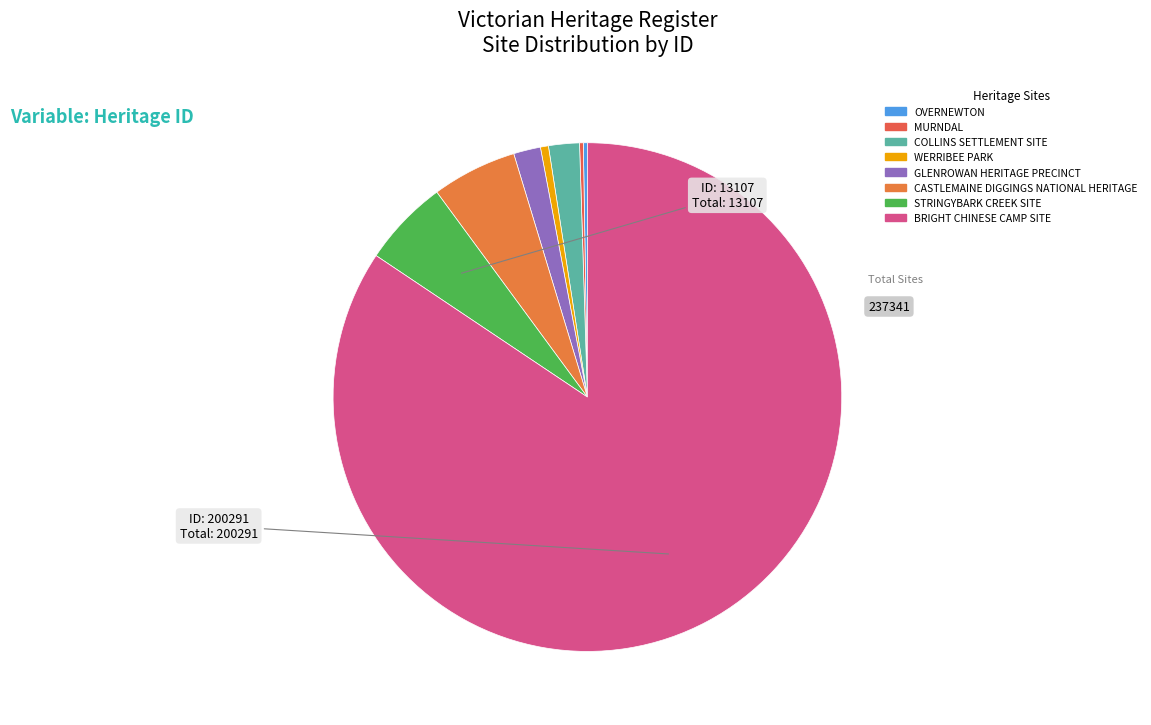

True or false: MURNDAL accounts for 0% of the total.

True